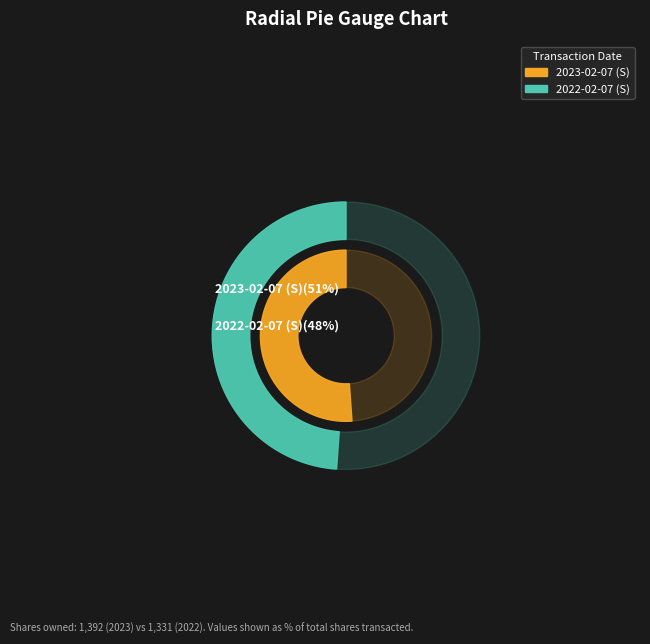

To the nearest percent, what is the average slice percentage?

50%